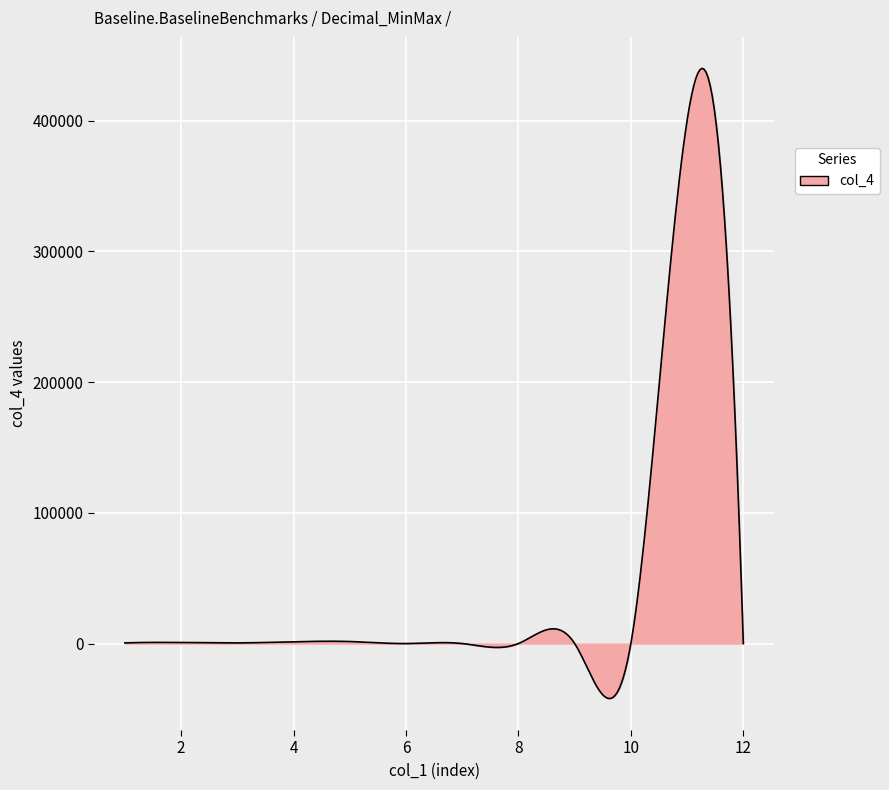

What is the smallest value displayed?

-42048.4